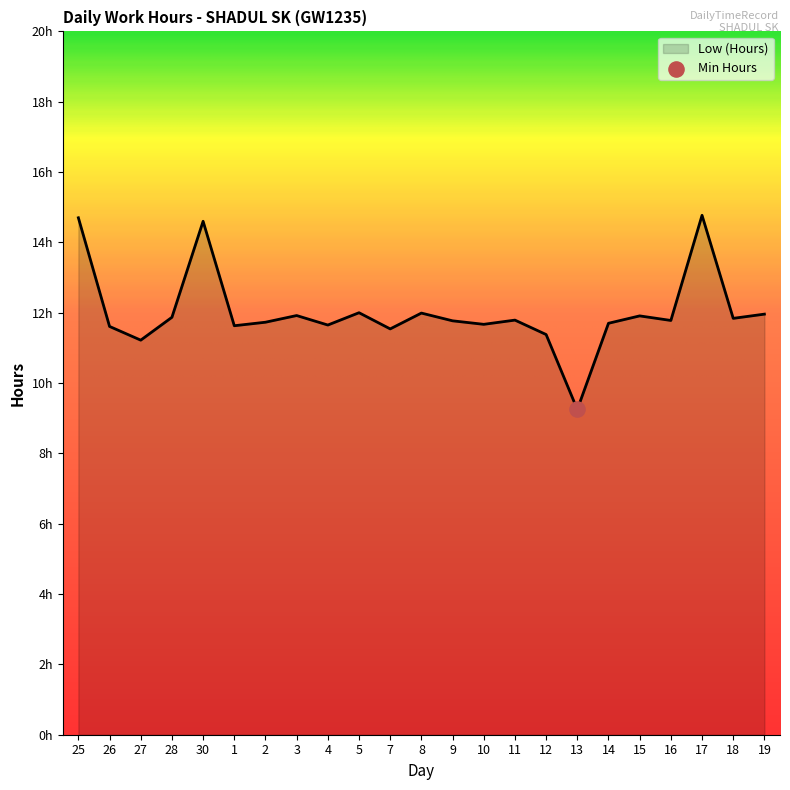

Between 7 and 4, which is larger?

4